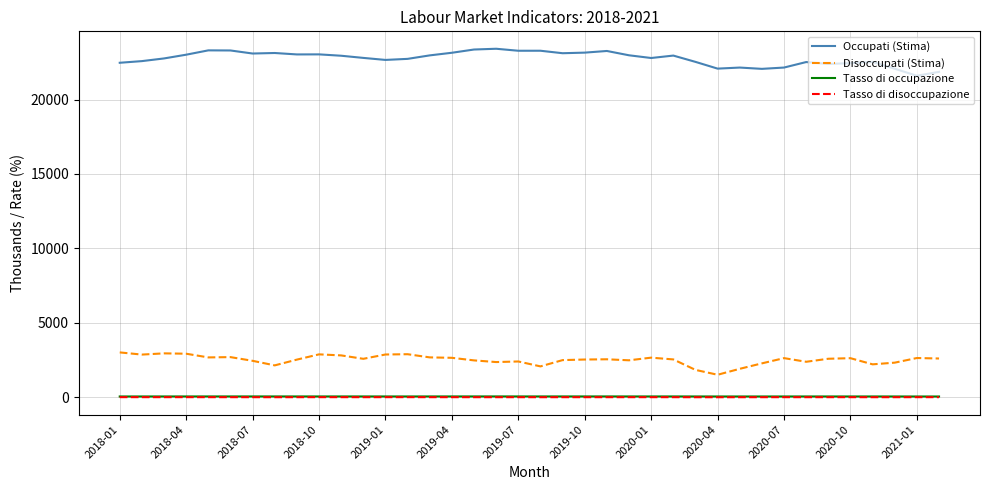

At how many categories does at least one series exceed 10570?

38